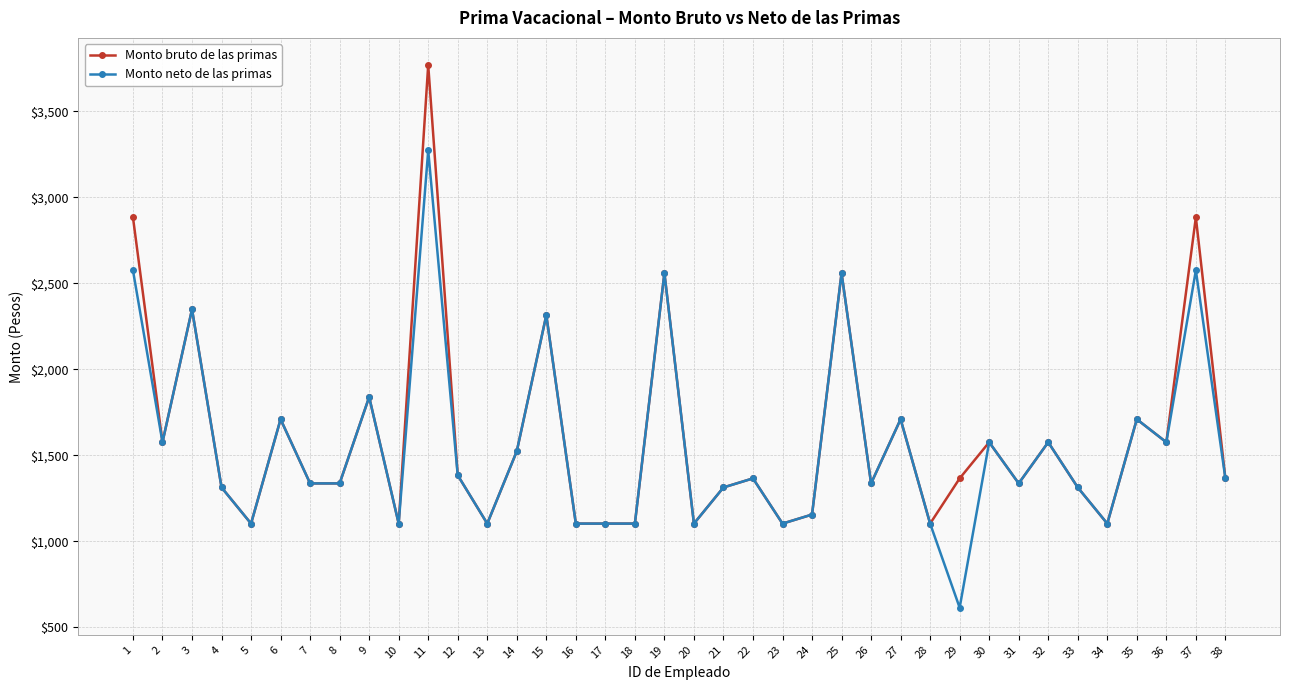

What value does the Monto neto de las primas series have at 20?

1103.4